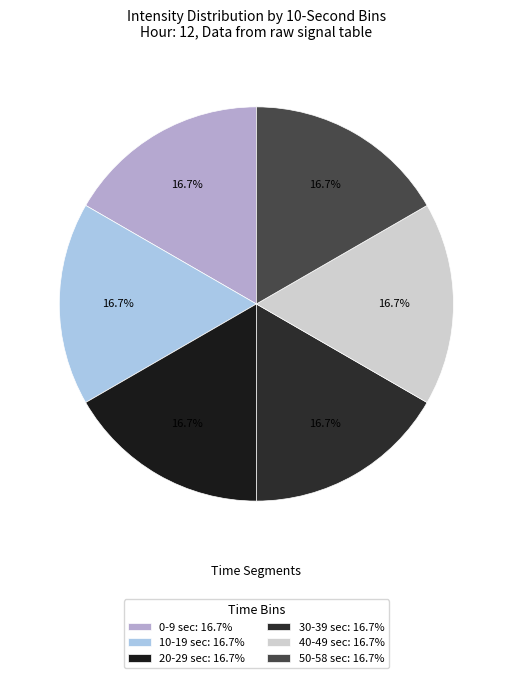

To the nearest percent, what is the difference between the largest and smallest slice percentages?

0%